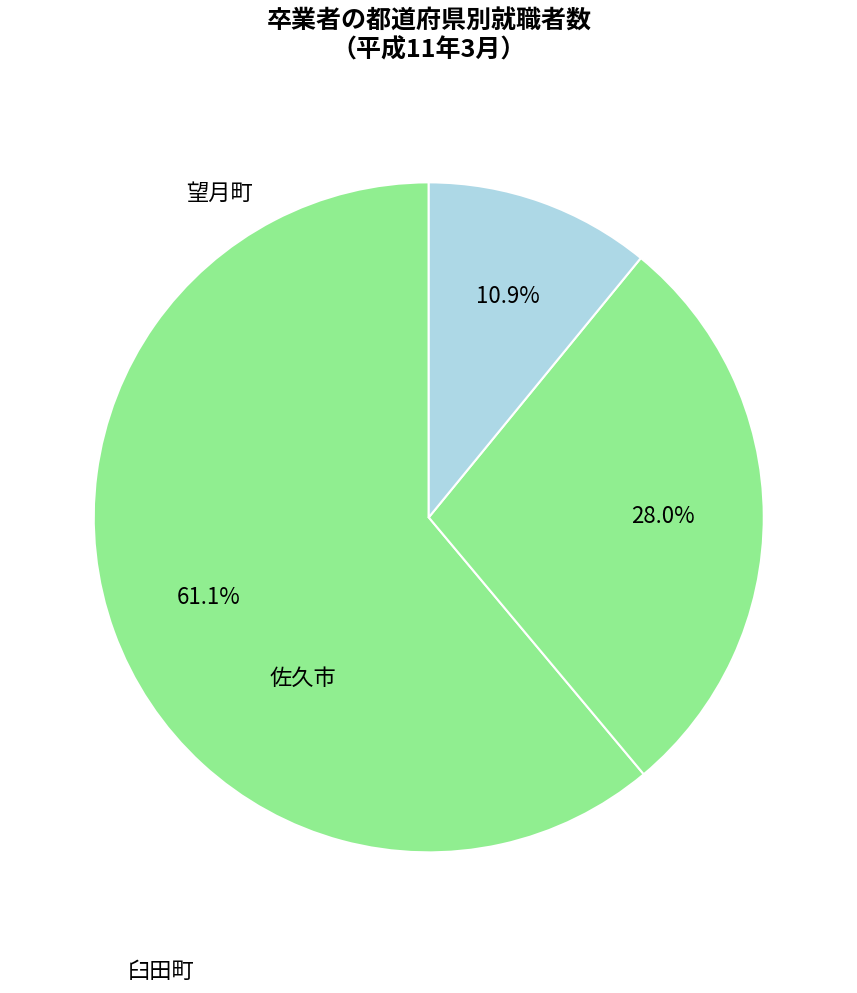

Is there any slice that represents more than half of the pie?

Yes